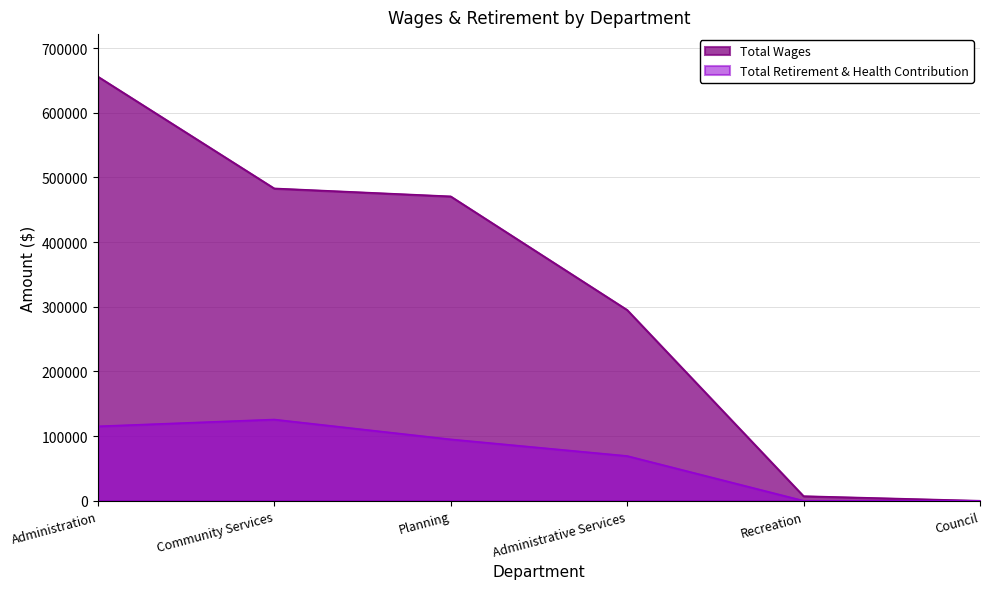

How many data points does each series have?

6